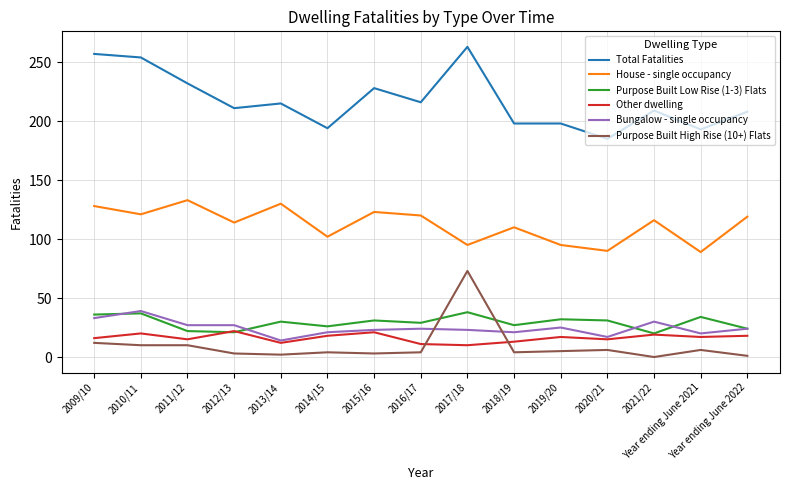

At 2014/15, list the series in order from largest to smallest.

Total Fatalities, House - single occupancy, Purpose Built Low Rise (1-3) Flats, Bungalow - single occupancy, Other dwelling, Purpose Built High Rise (10+) Flats